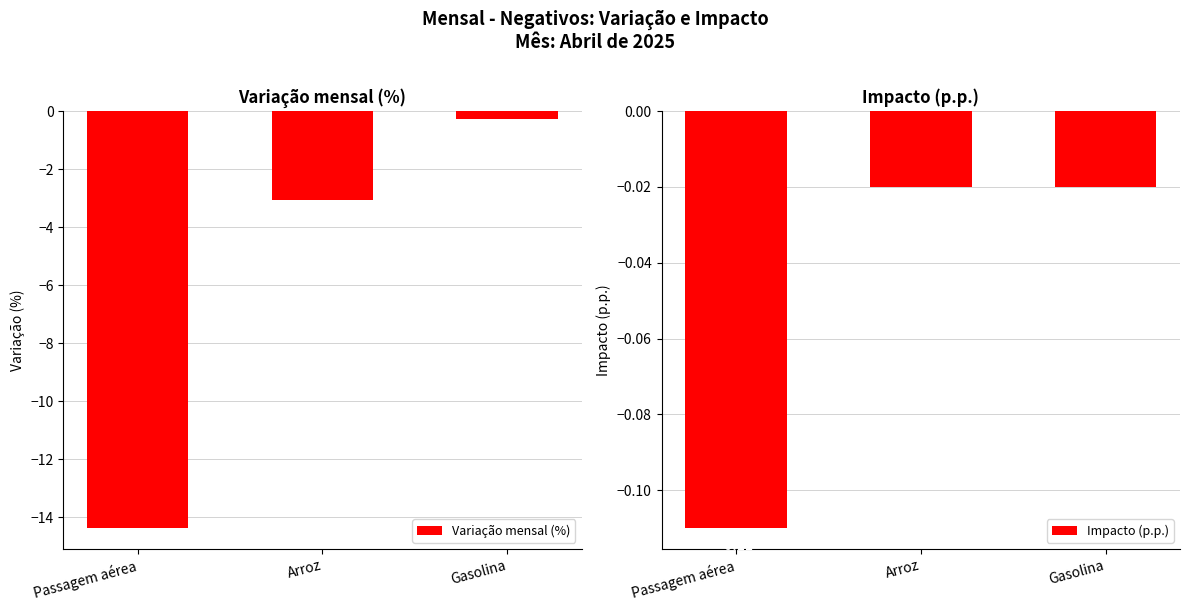

The Impacto (p.p.) series shows -0.0 at Arroz. True or false?

True